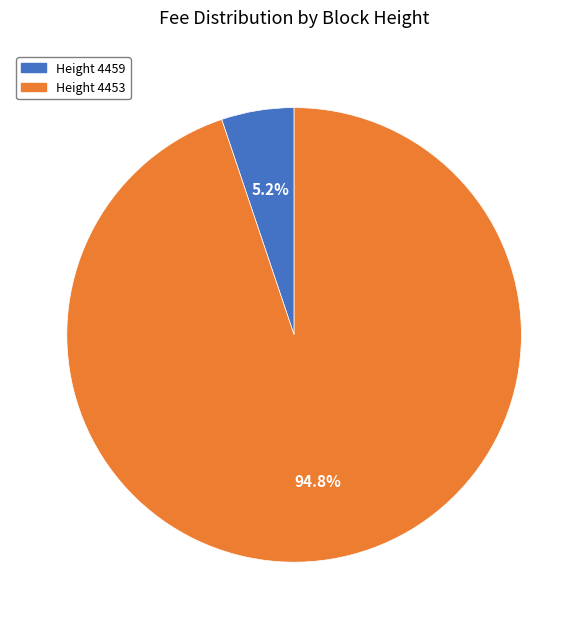

What is the largest slice in the pie chart?

Height 4453